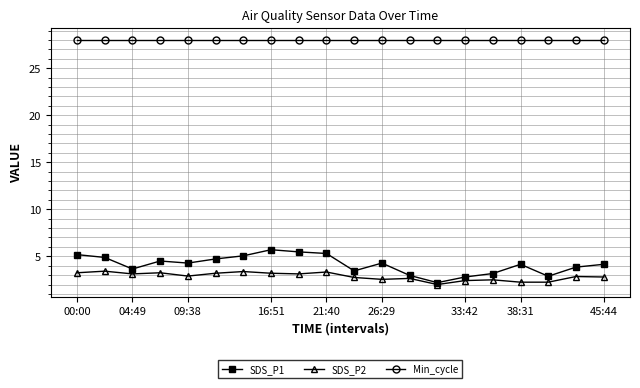

True or false: SDS_P2 and Min_cycle cross at least once.

False